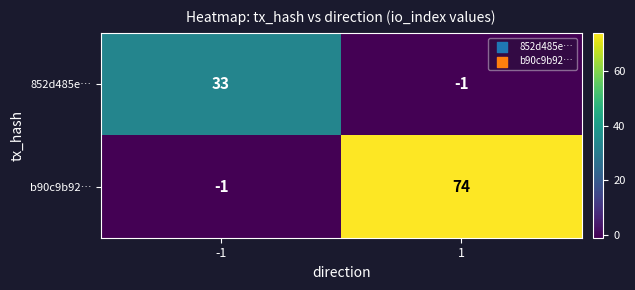

List the series in order of their overall mean, lowest first.

852d485e…, b90c9b92…